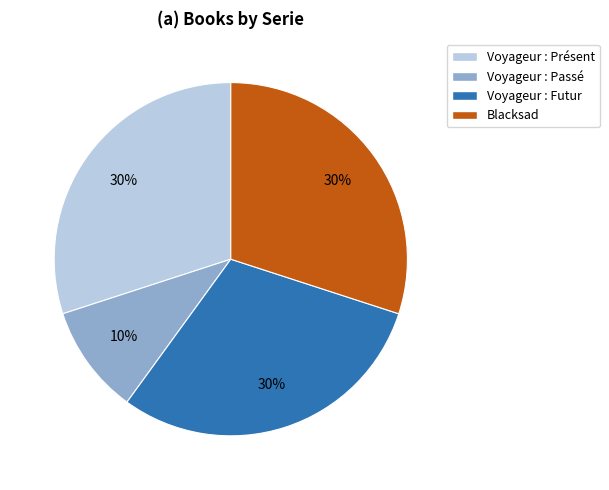

What percentage is the Blacksad slice, to the nearest percent?

30%